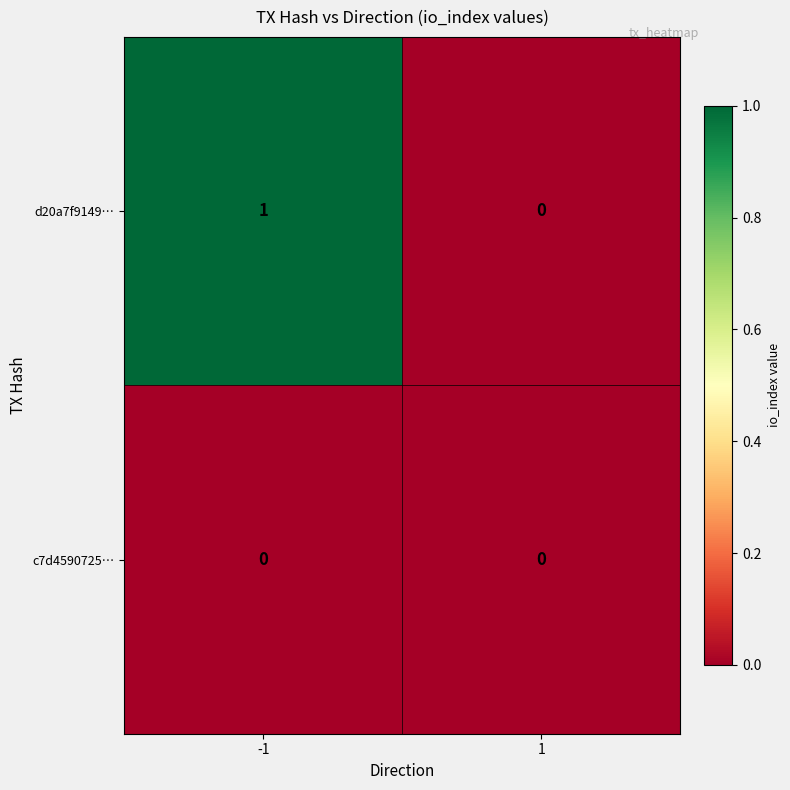

List the series in order of their overall mean, lowest first.

c7d4590725…, d20a7f9149…